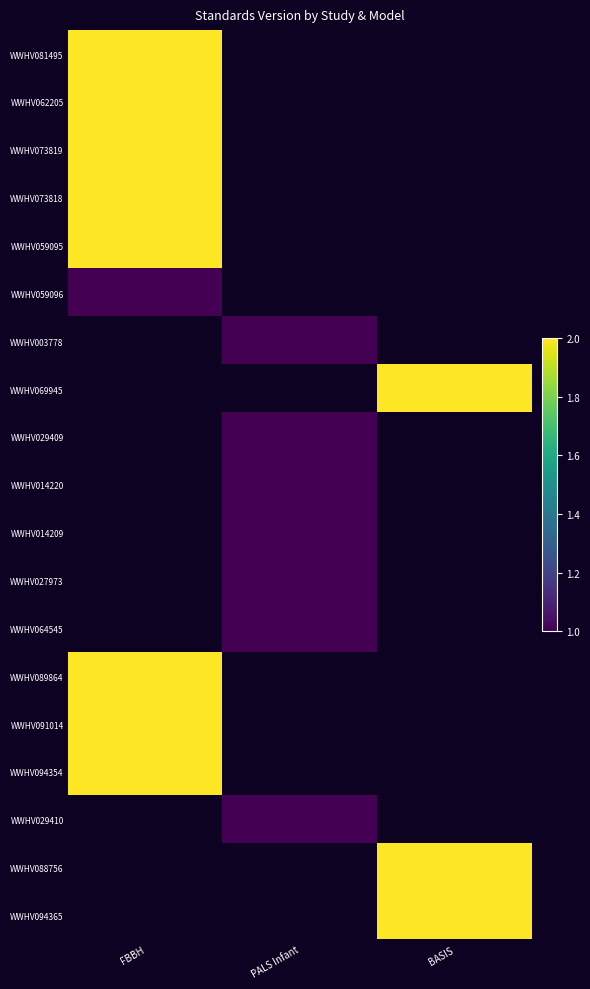

How many positive values does the WWHV014209 series have?

1